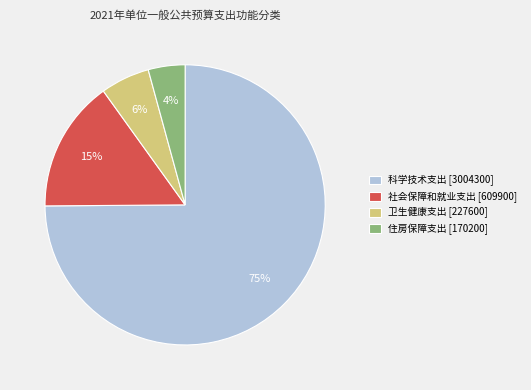

Which category has the smallest portion of the pie?

住房保障支出